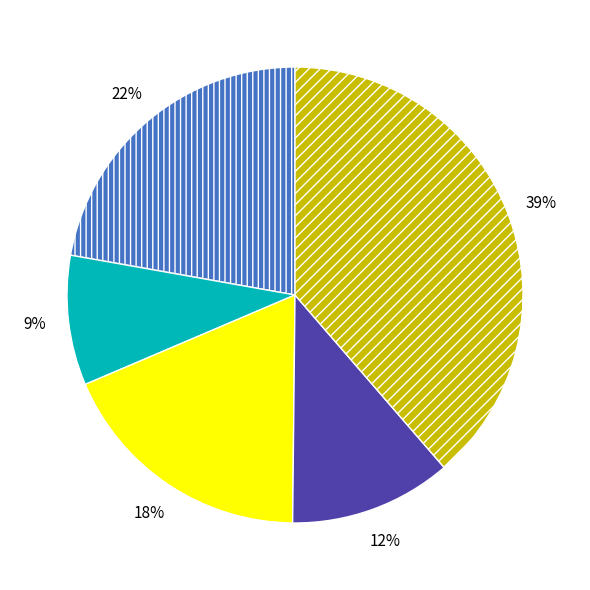

Does any single category account for the majority?

No